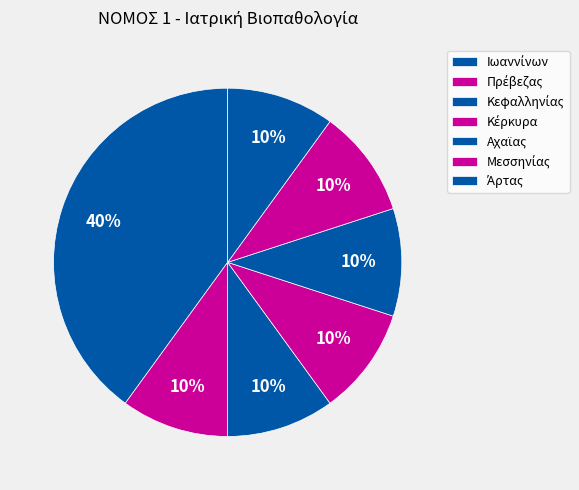

To the nearest percent, what is the difference between the largest and smallest slice percentages?

30%